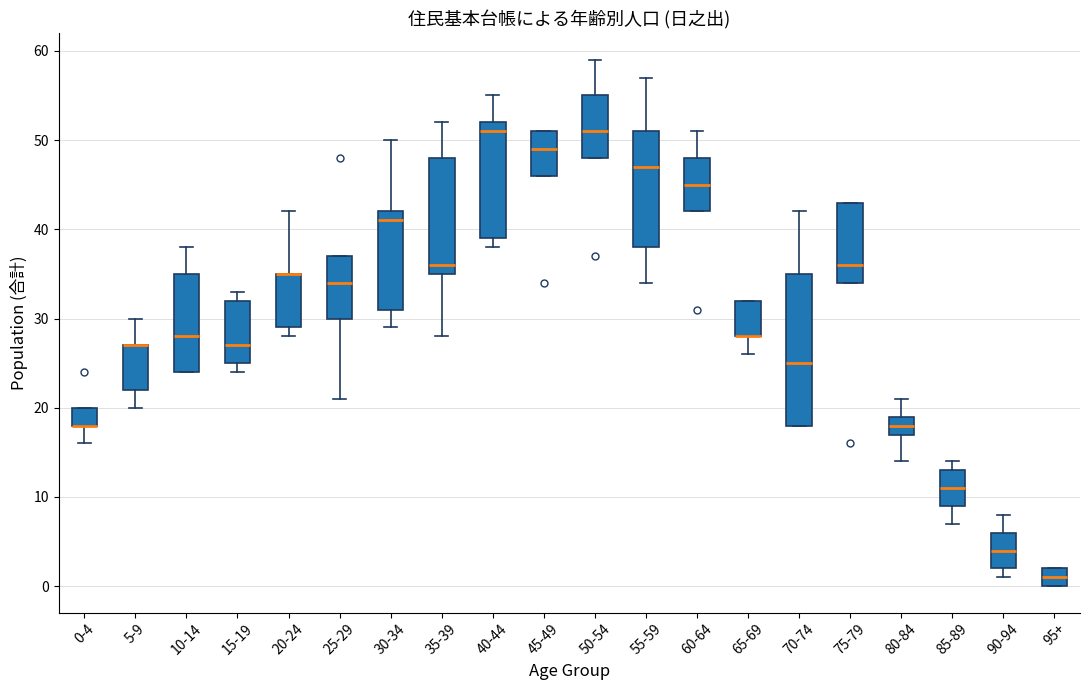

Reading left to right, read every box against the y-axis: the position of its median line, the range the box covers, and the ends of its whiskers. The values are not printed on the chart, so give them approximately, as read against the axis.

0-4: median 18 (drawn on the box's lower edge), box 18 to 20, whiskers 16 to 20
5-9: median 27 (drawn on the box's upper edge), box 22 to 27, whiskers 20 to 30
10-14: median 28, box 24 to 35, whiskers 24 to 38
15-19: median 27, box 25 to 32, whiskers 24 to 33
20-24: median 35 (drawn on the box's upper edge), box 29 to 35, whiskers 28 to 42
25-29: median 34, box 30 to 37, whiskers 21 to 37
30-34: median 41, box 31 to 42, whiskers 29 to 50
35-39: median 36, box 35 to 48, whiskers 28 to 52
40-44: median 51, box 39 to 52, whiskers 38 to 55
45-49: median 49, box 46 to 51, whiskers 46 to 51
50-54: median 51, box 48 to 55, whiskers 48 to 59
55-59: median 47, box 38 to 51, whiskers 34 to 57
60-64: median 45, box 42 to 48, whiskers 42 to 51
65-69: median 28 (drawn on the box's lower edge), box 28 to 32, whiskers 26 to 32
70-74: median 25, box 18 to 35, whiskers 18 to 42
75-79: median 36, box 34 to 43, whiskers 34 to 43
80-84: median 18, box 17 to 19, whiskers 14 to 21
85-89: median 11, box 9 to 13, whiskers 7 to 14
90-94: median 4, box 2 to 6, whiskers 1 to 8
95+: median 1, box 0 to 2, whiskers 0 to 2